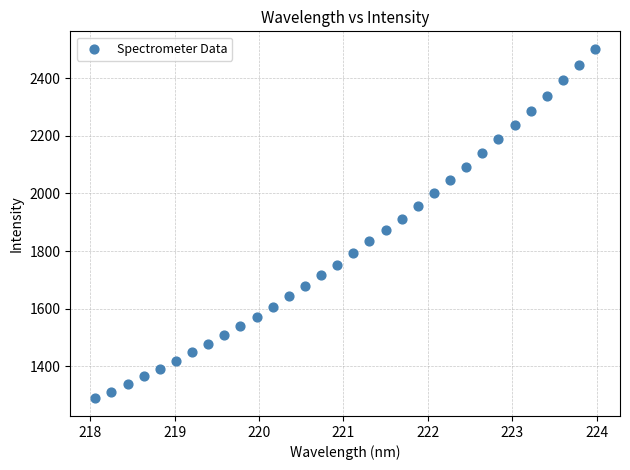

What is the range of Y values (max minus min)?

1213.4